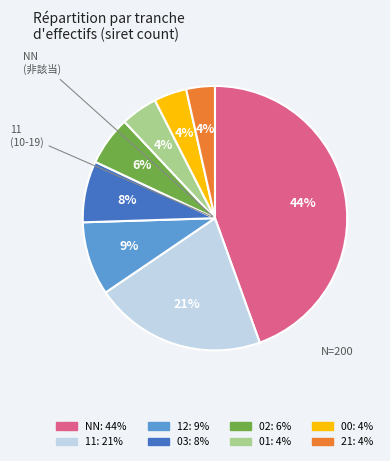

The 12 slice represents 1% of the pie. True or false?

False